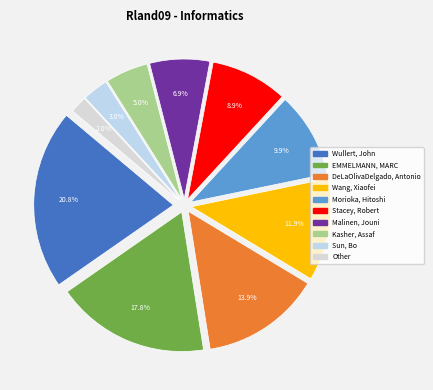

Is Sun, Bo the majority of the pie?

No